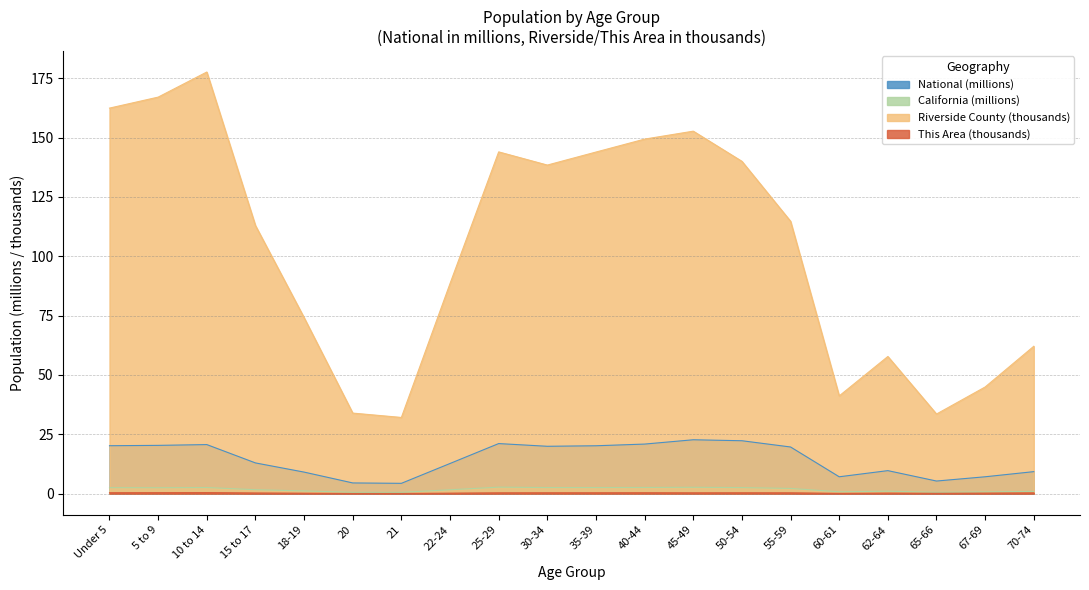

What is the lowest value of the National series?

4.4